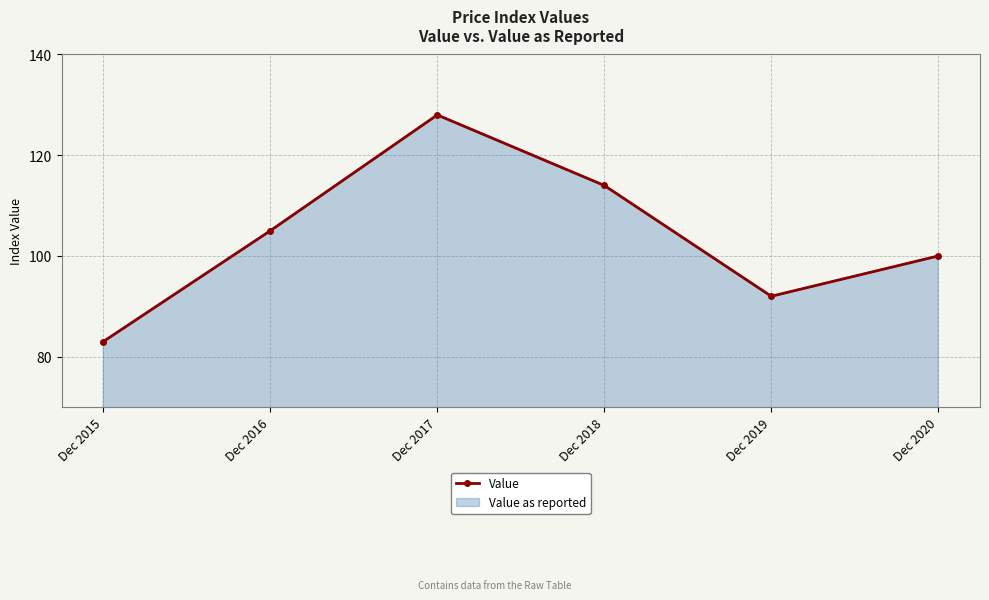

Which category has the highest value across all series?

Dec 2017